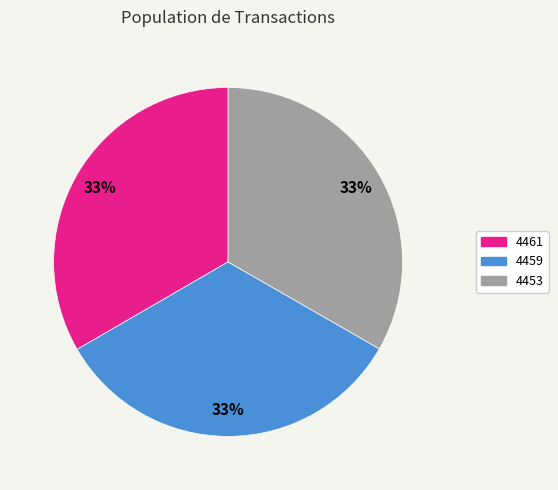

To the nearest percent, what portion does 4459 represent?

33%